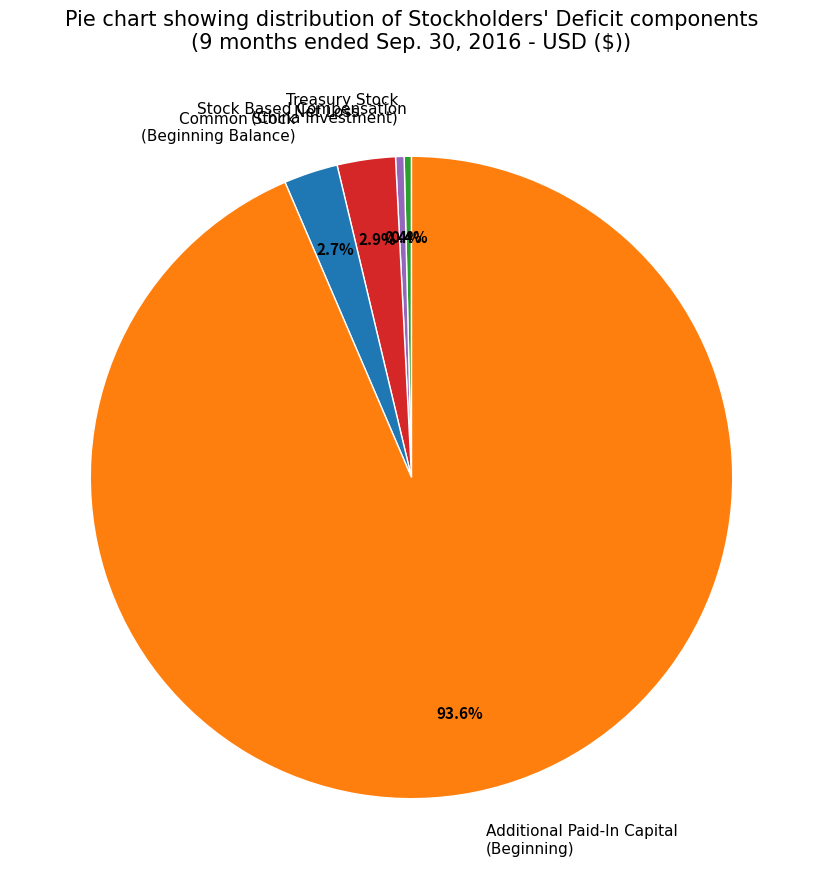

What percentage is NOT represented by Common Stock (Beginning Balance)?

97.3%